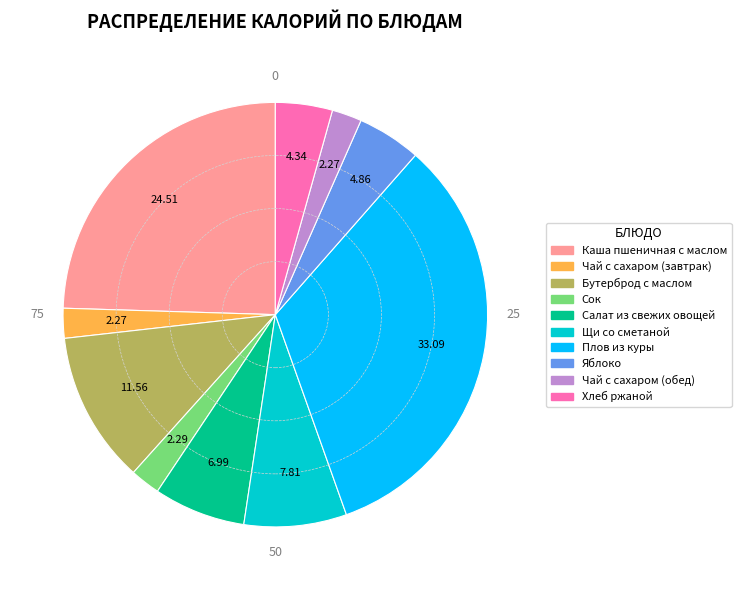

Which category has the biggest portion of the pie?

Плов из куры